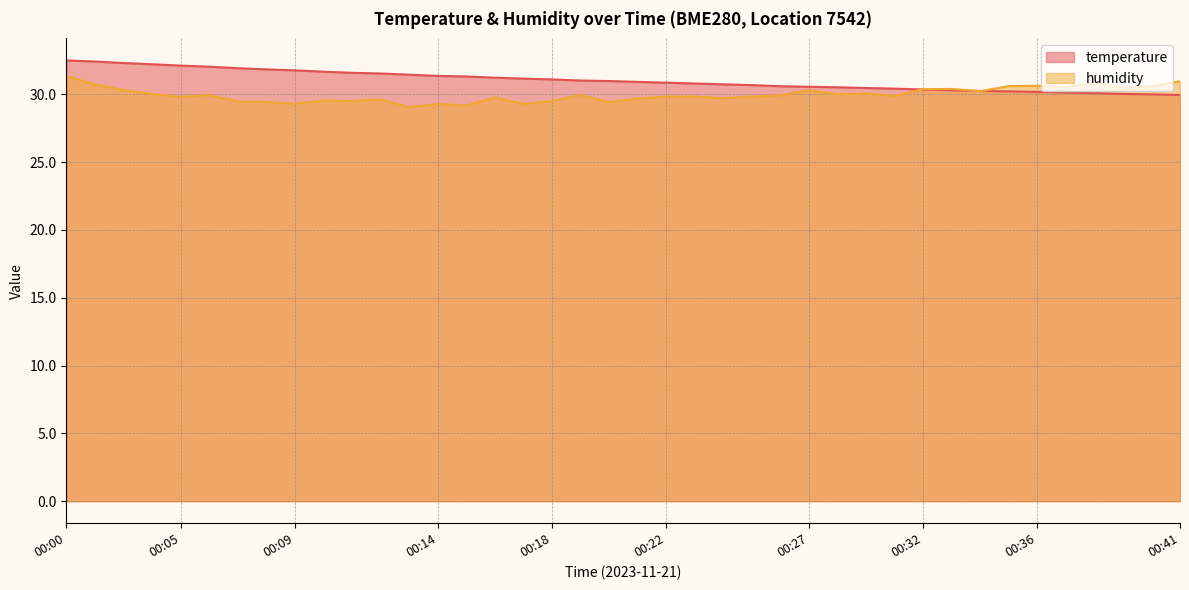

Where do humidity and temperature first cross each other?

00:30 and 00:32